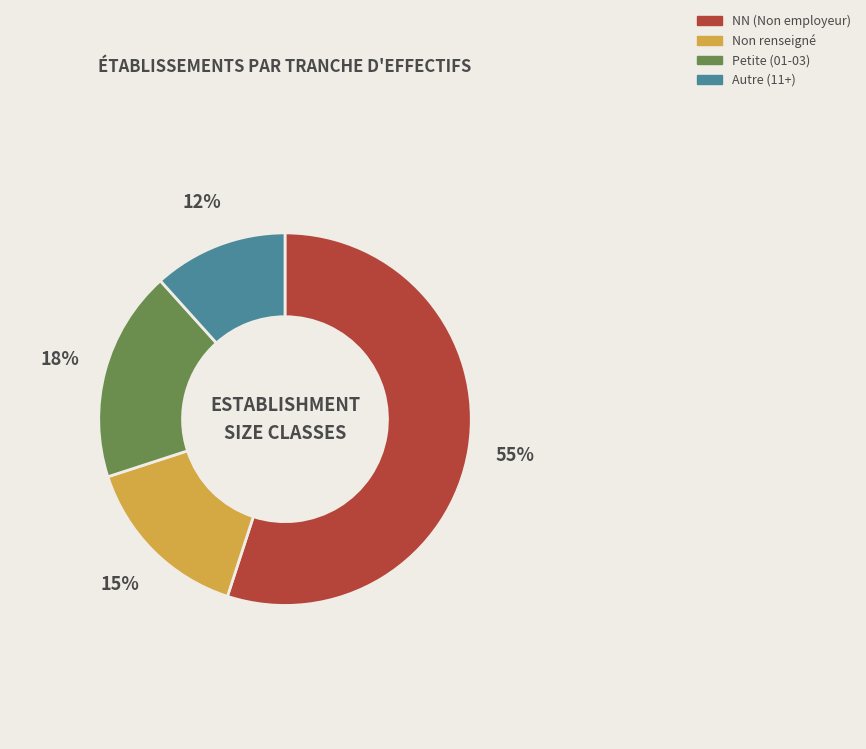

Between NN (Non employeur) and Petite (01-03), which is larger?

NN (Non employeur)